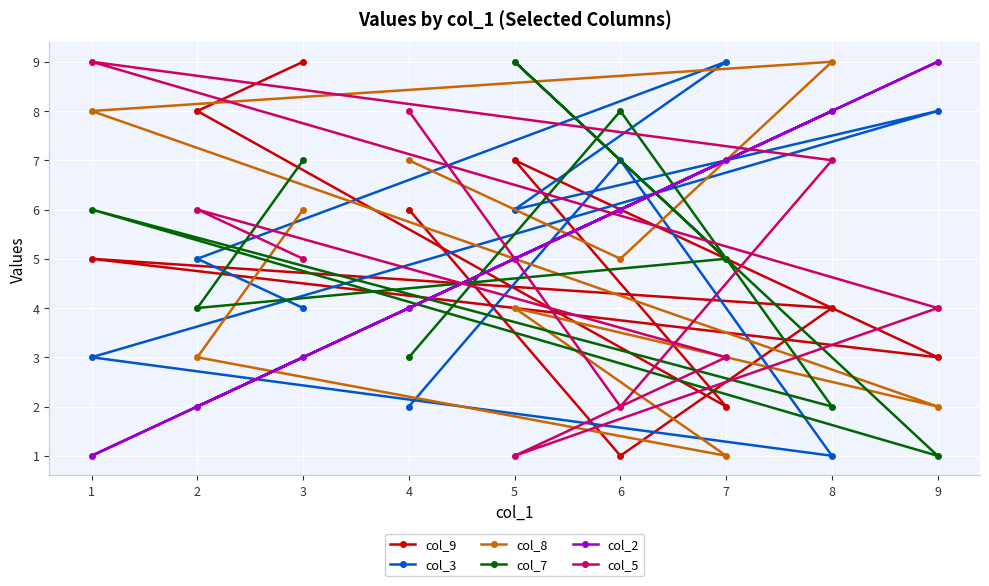

Between 7 and 0, which is larger?

7